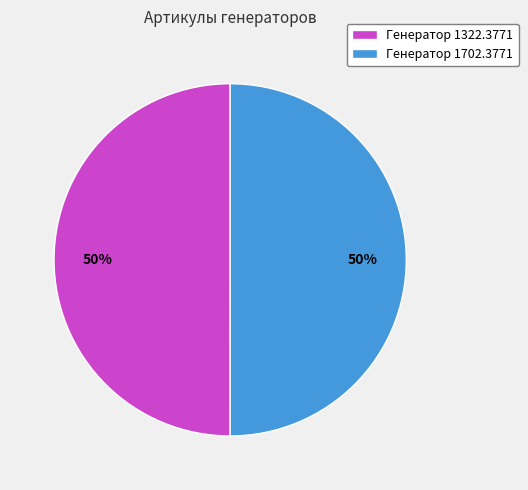

Combined, do Генератор 1322.3771 and Генератор 1702.3771 account for over 50%?

Yes